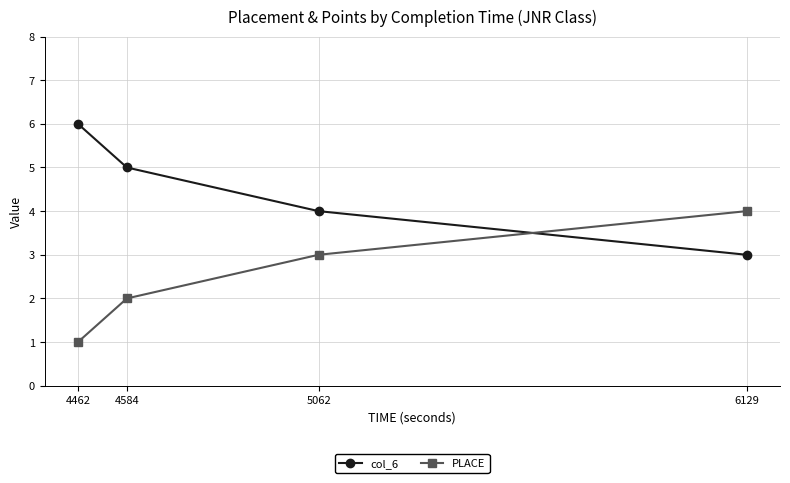

The value of col_6 at 6129 is 3. True or false?

True